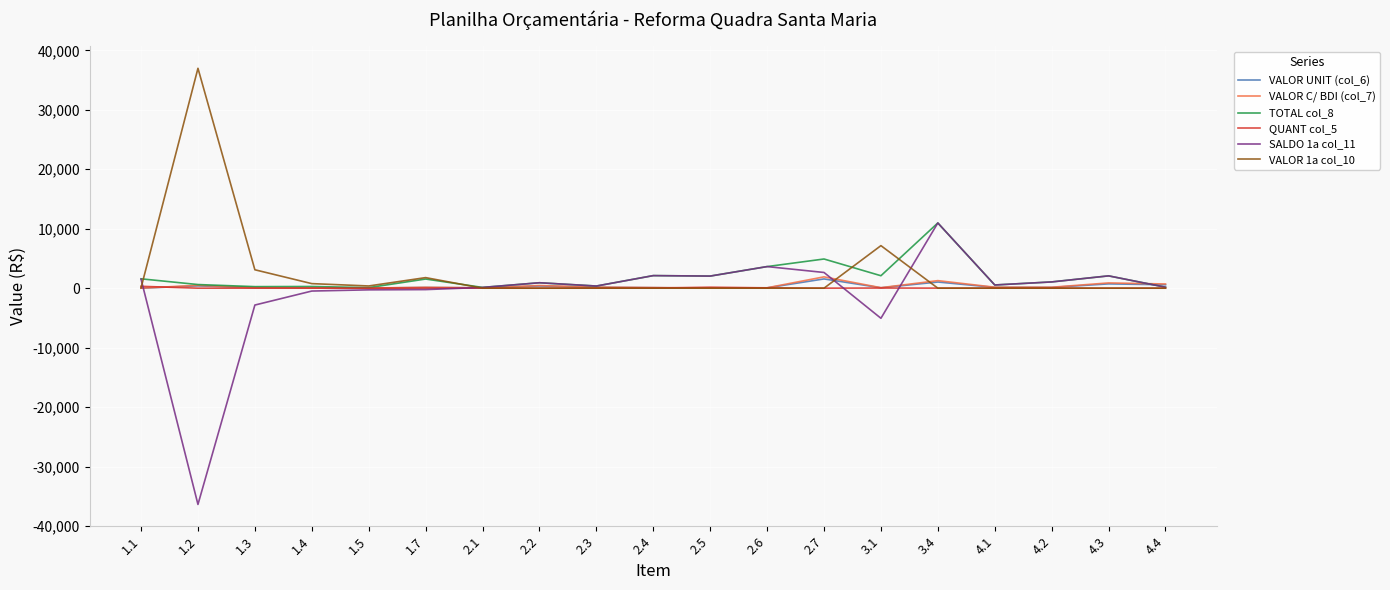

Which category has the highest value across all series?

1.2